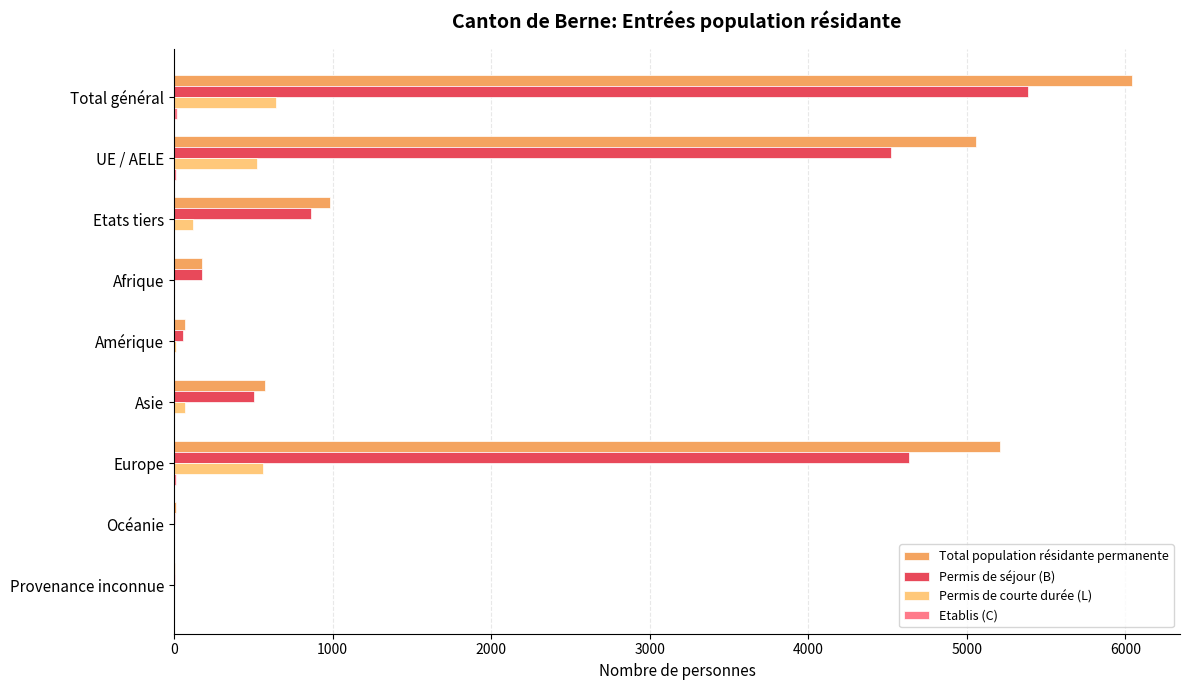

Is it true that Permis de séjour (B) equals 4638 at Europe?

True